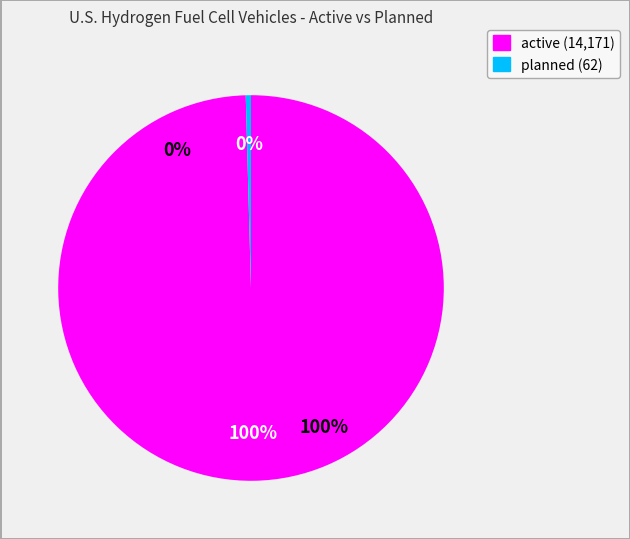

Does active account for over 50% of the chart?

Yes